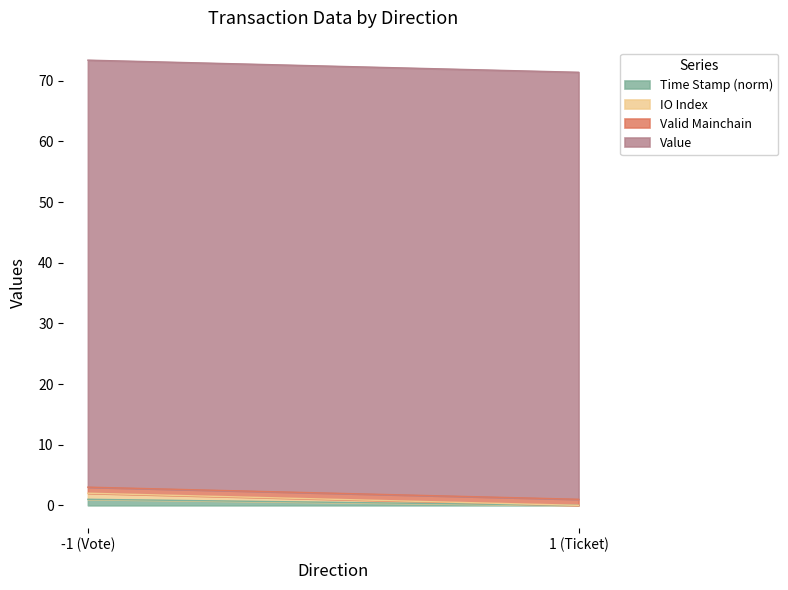

What is the average value of the value series?

70.4